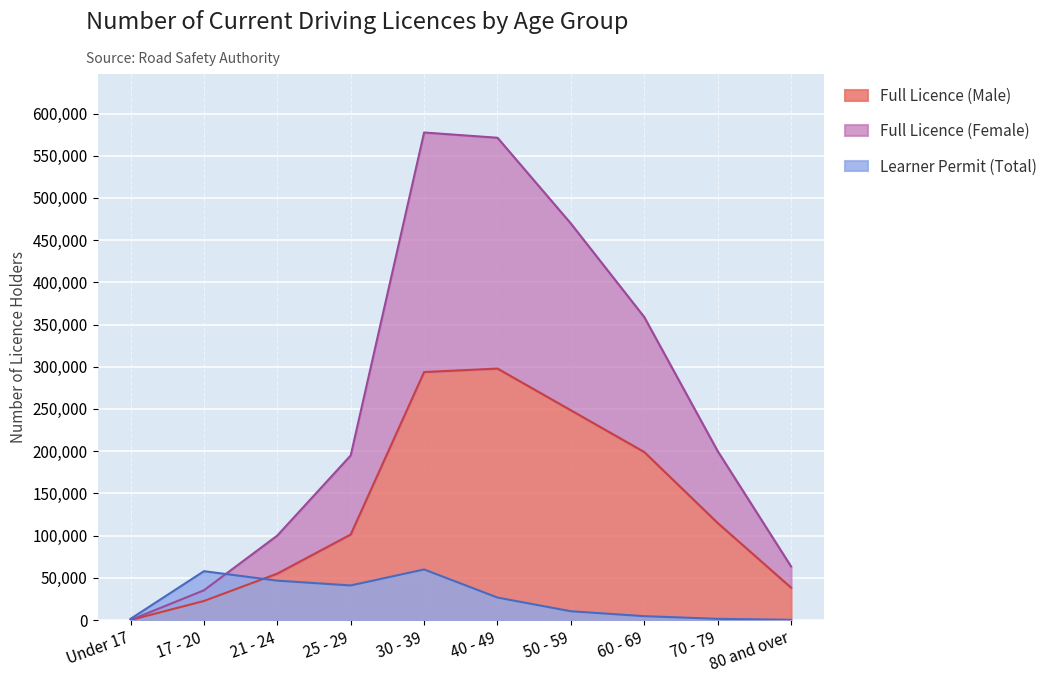

What is the difference between the Full Licence (Male) values at Under 17 and 30 - 39?

293731